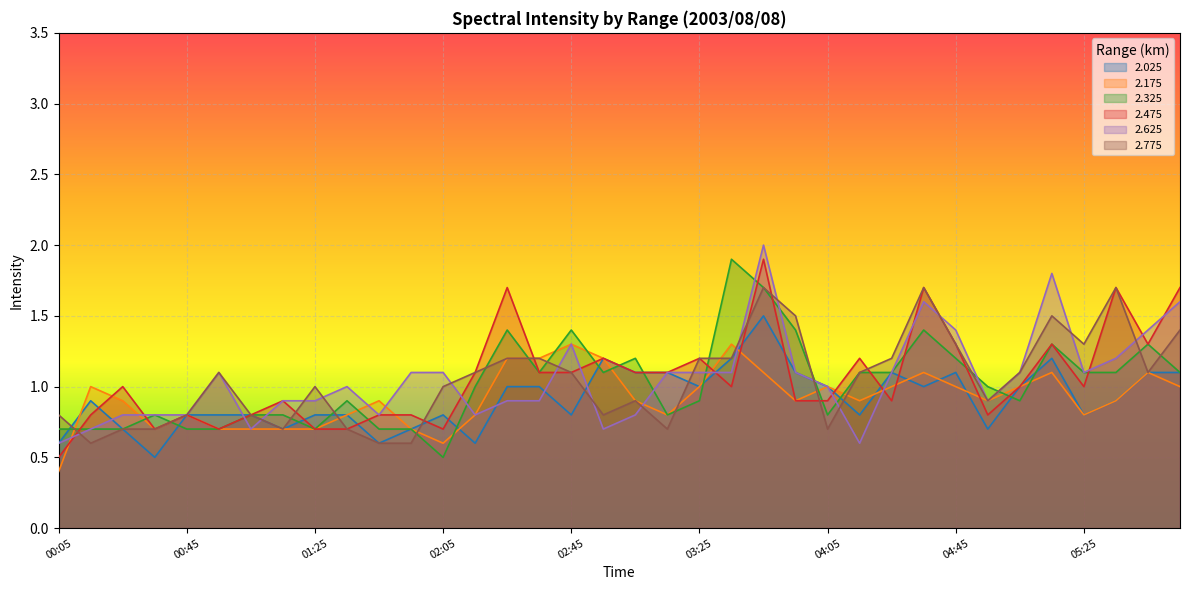

What is the value of the 2.175 point at the 24th from the left?

0.9